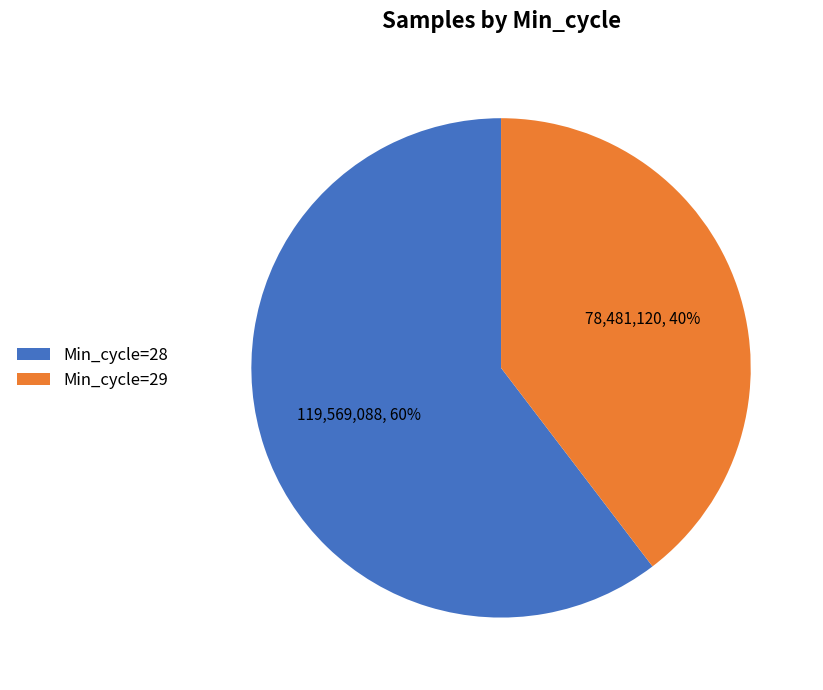

Do Min_cycle=28 and Min_cycle=29 together represent more than half of the pie?

Yes